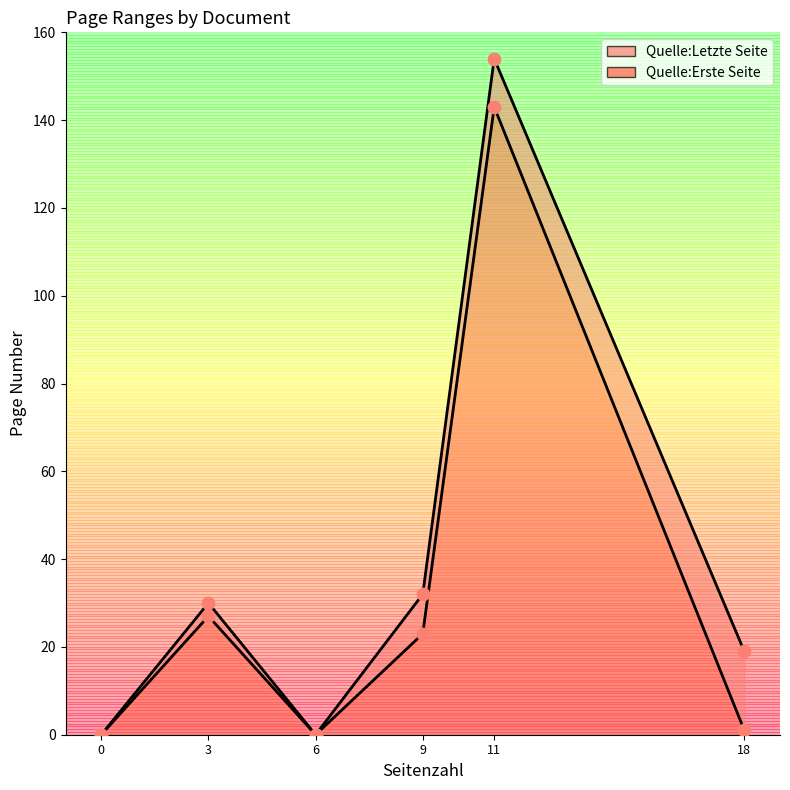

Which series contains the highest Y value?

Quelle:Letzte Seite